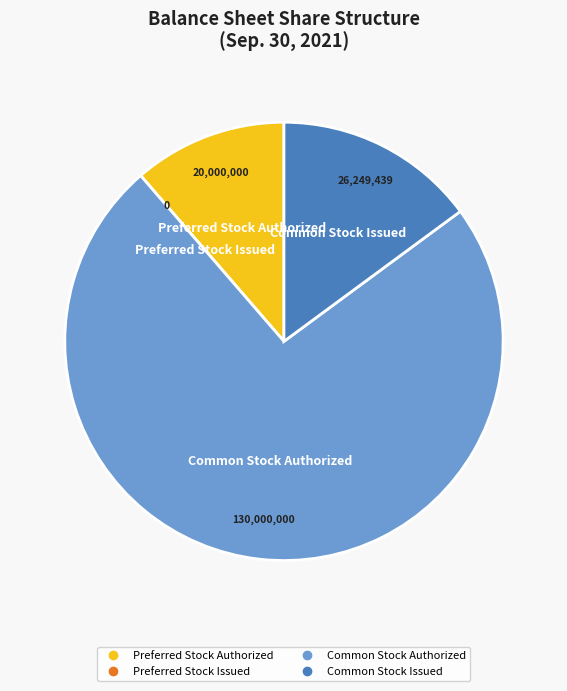

Is there any slice that represents more than half of the pie?

Yes